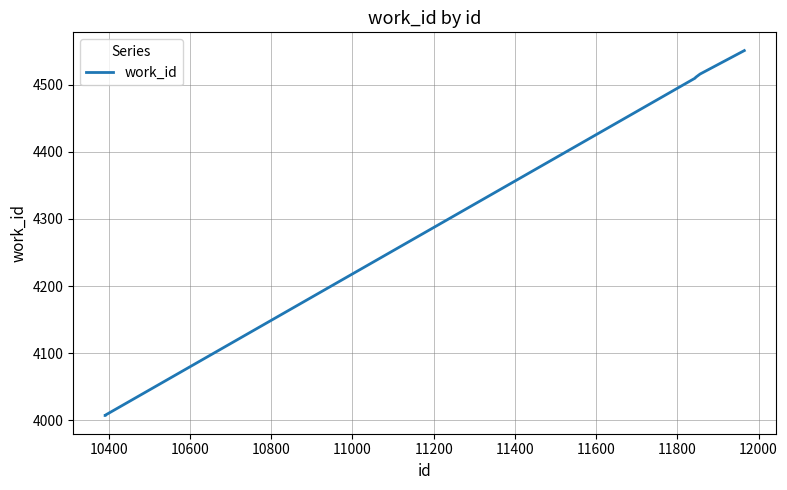

What is the maximum value shown in the chart?

4551